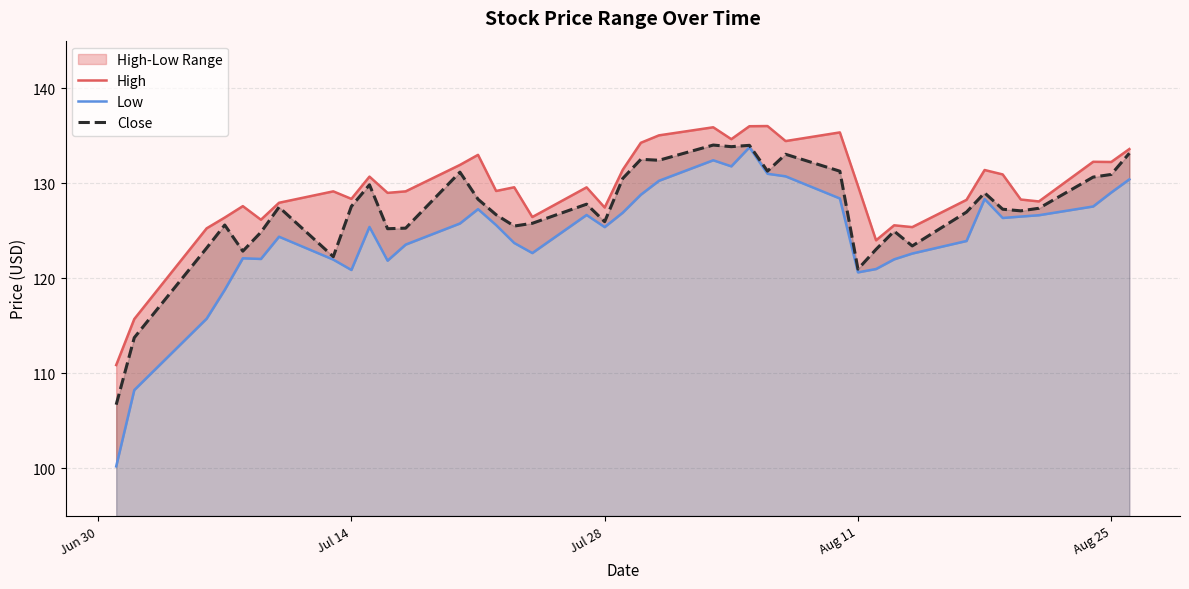

What is the minimum value for Close?

106.7